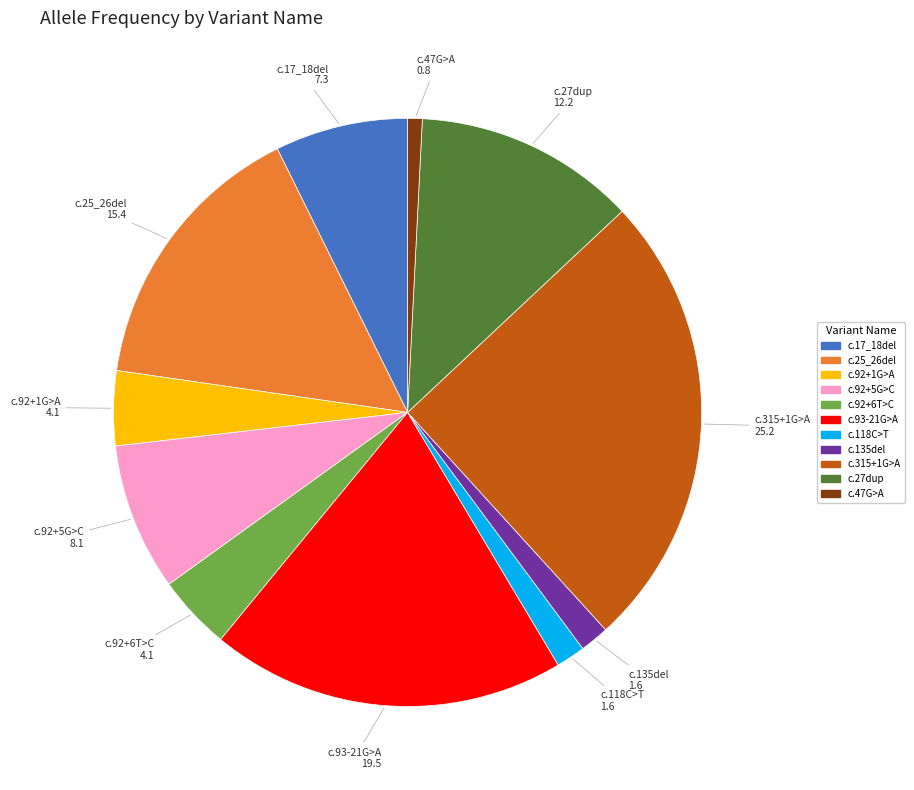

Is there any slice that represents more than half of the pie?

No